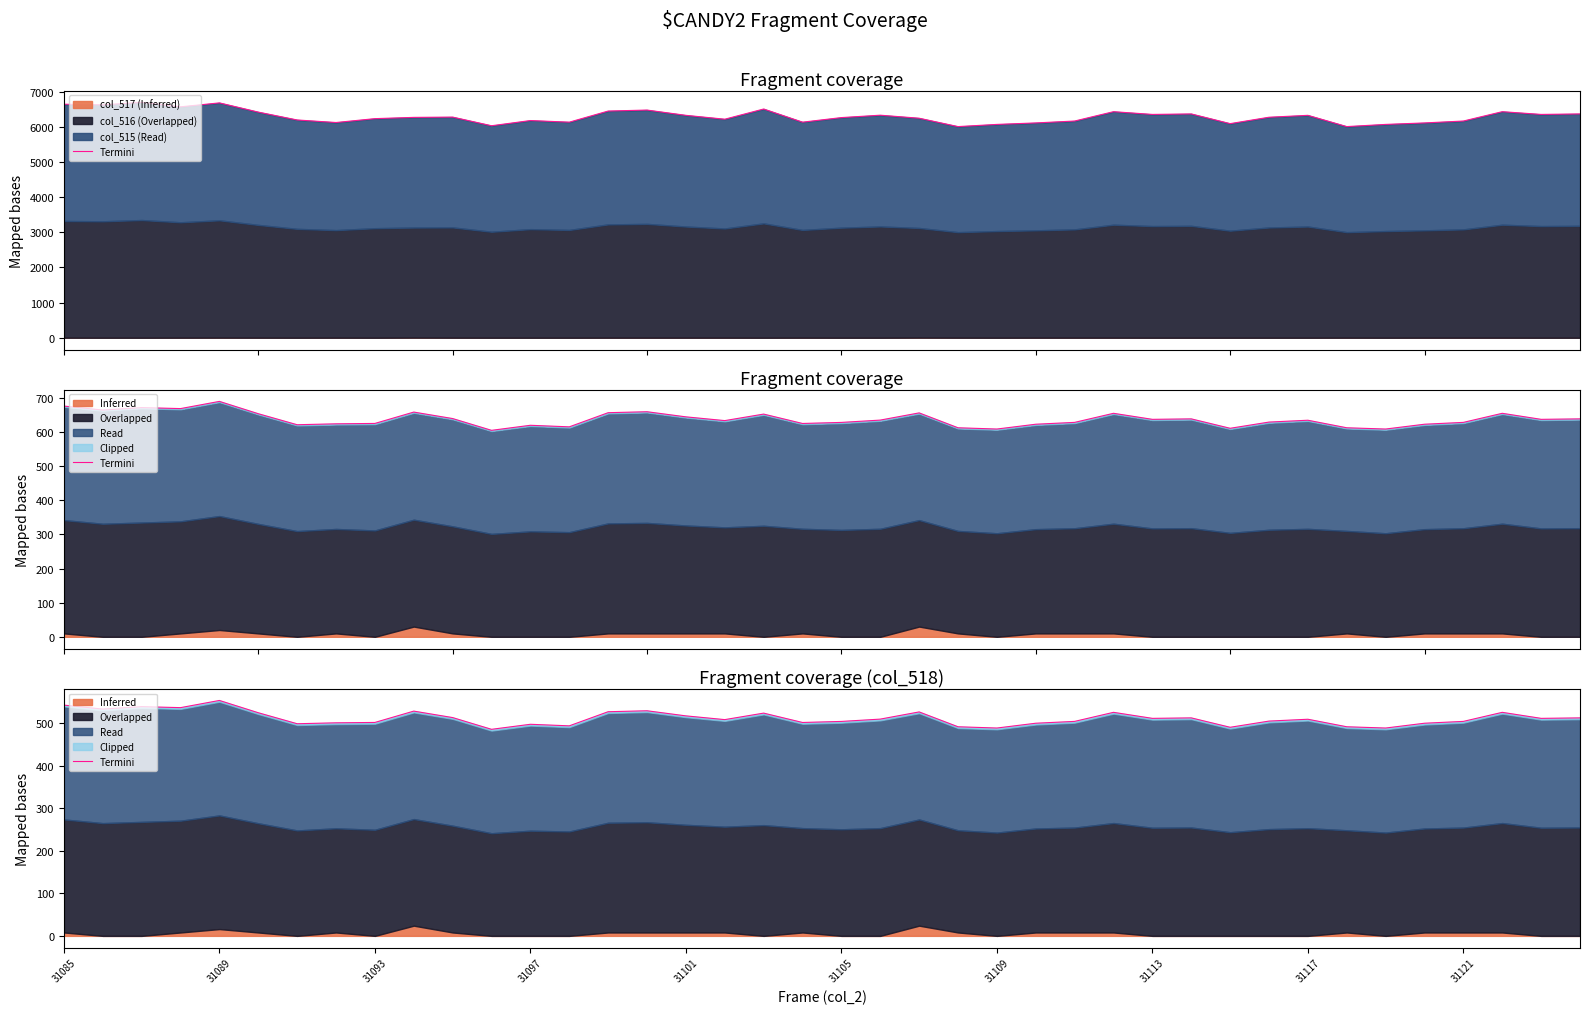

True or false: the data shows 501.6 at 31093.

True